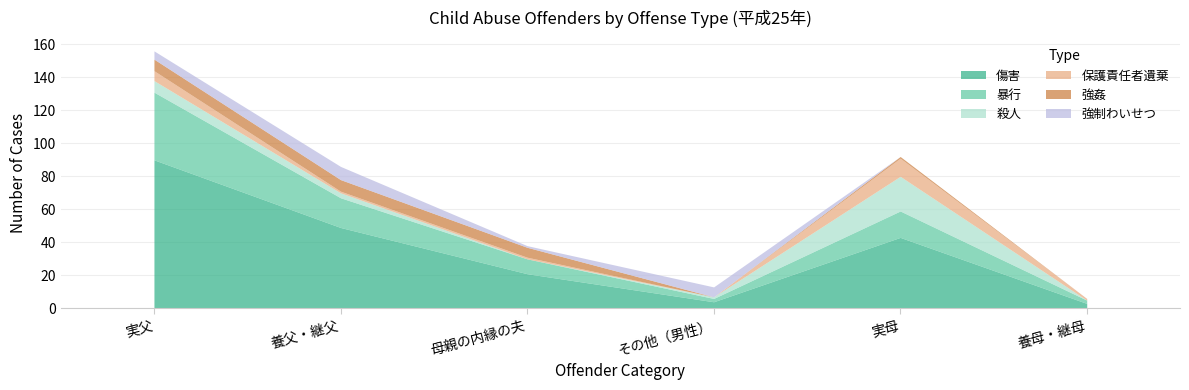

What is the difference between the 暴行 values at 養父・継父 and 実父?

23